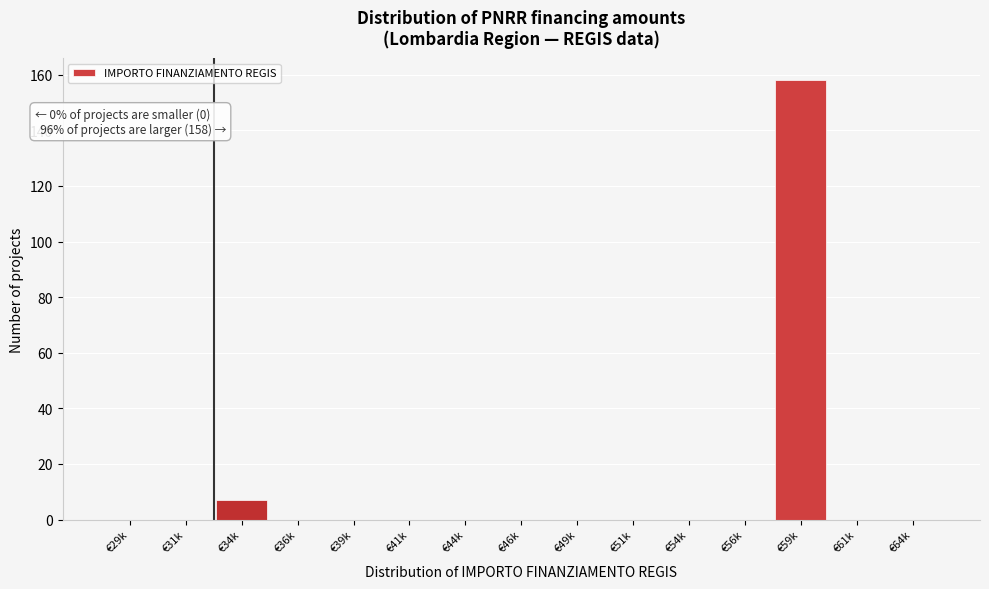

Reading right to left, transcribe all the data shown in this chart.

€64k=0	€61k=0	€59k=158	€56k=0	€54k=0	€51k=0	€49k=0	€46k=0	€44k=0	€41k=0	€39k=0	€36k=0	€34k=7	€31k=0	€29k=0